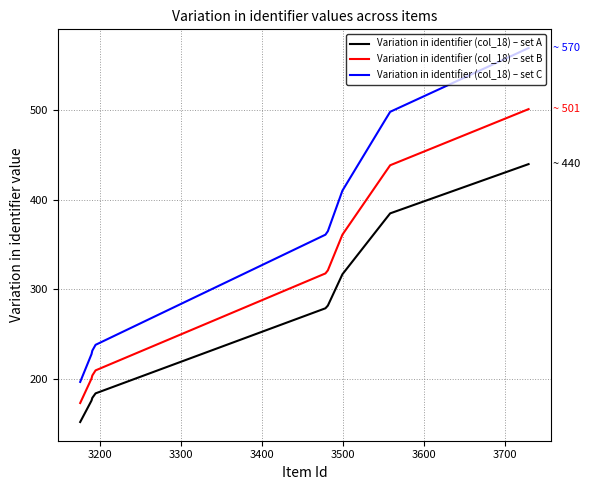

List the series in order of their overall mean, highest first.

Variation in identifier (col_18) – set C, Variation in identifier (col_18) – set B, Variation in identifier (col_18) – set A